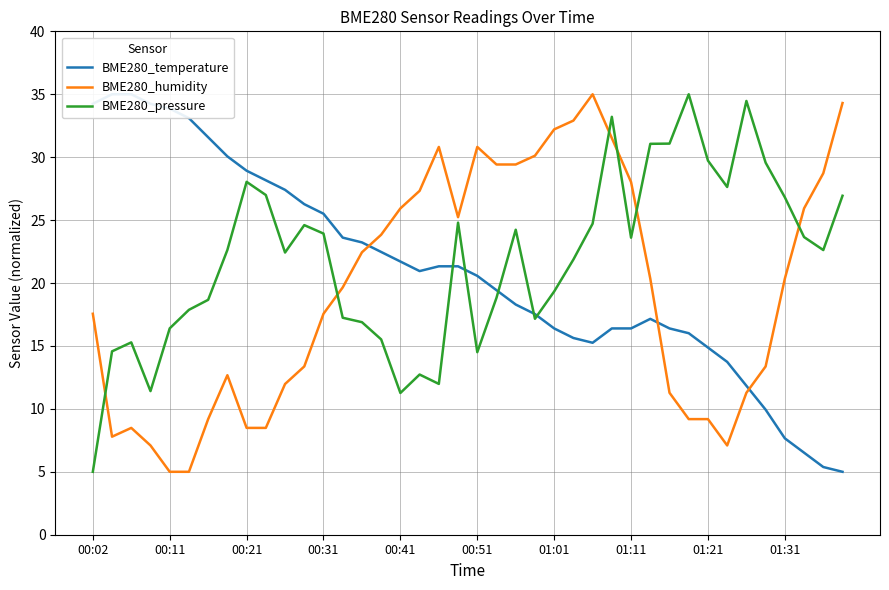

Where do BME280_humidity and BME280_temperature first cross each other?

14 and 15